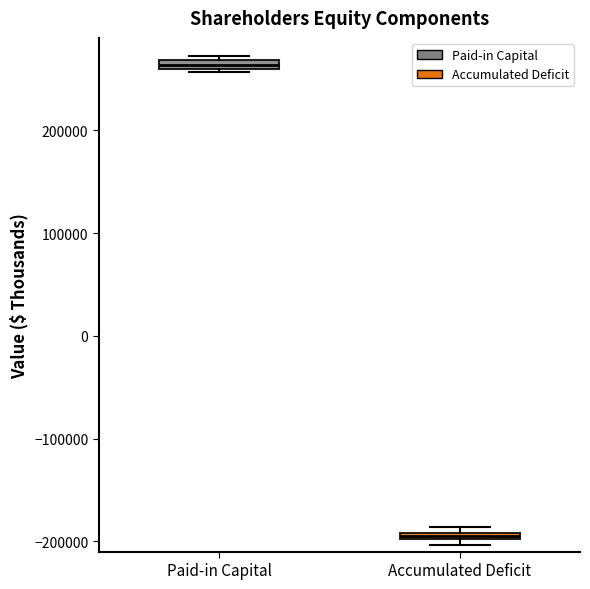

Which box's median line is the lowest?

Accumulated Deficit